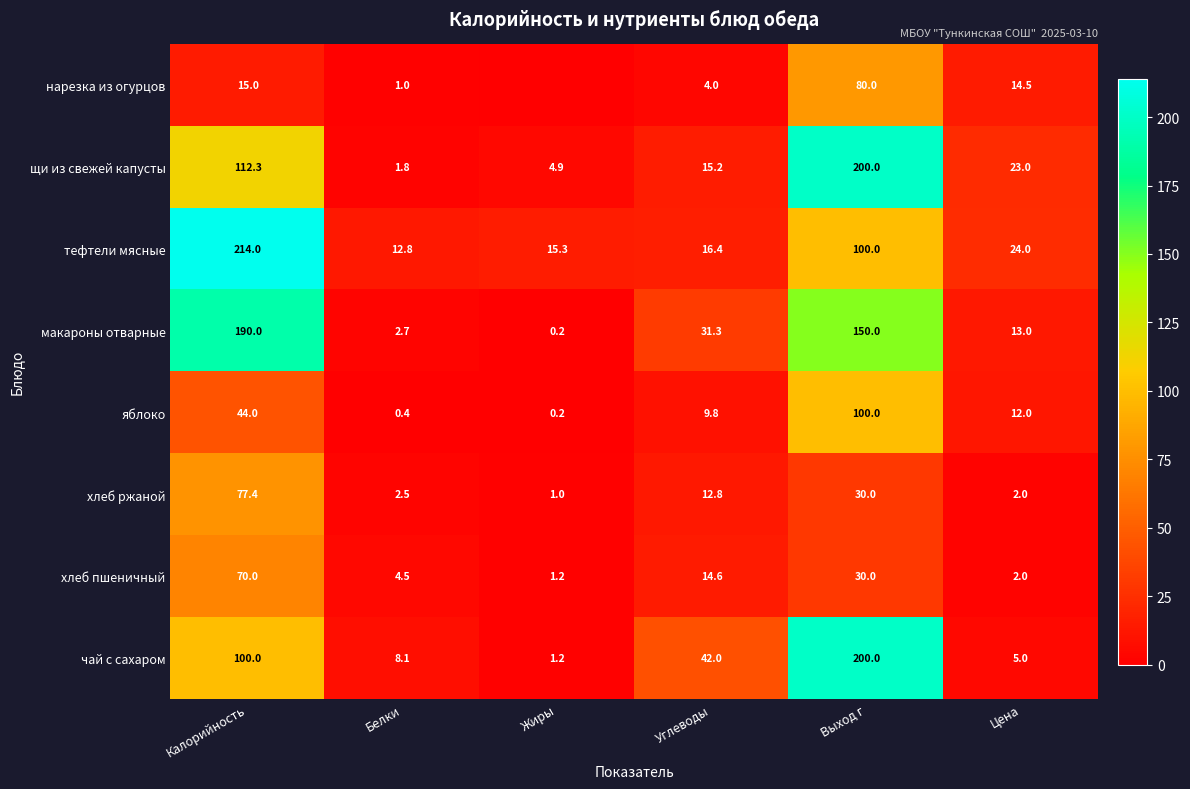

At which label does щи из свежей капусты first exceed 23?

Калорийность